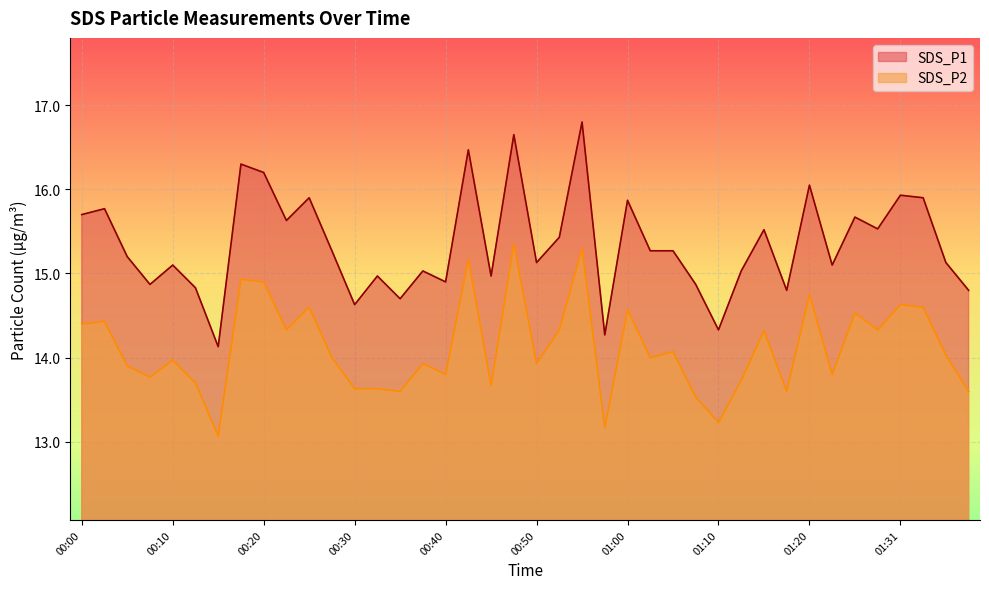

What is the label of the 6th point from the left?

00:12